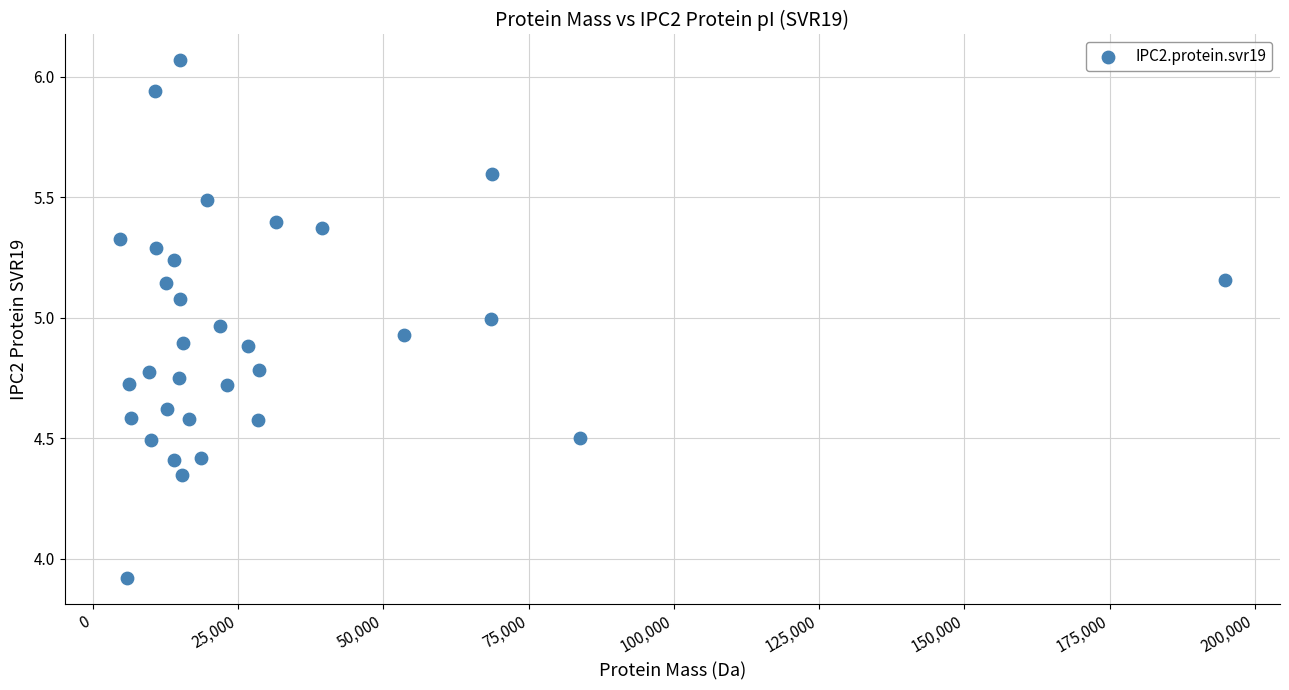

What is the range of X values (max minus min)?

190175.2